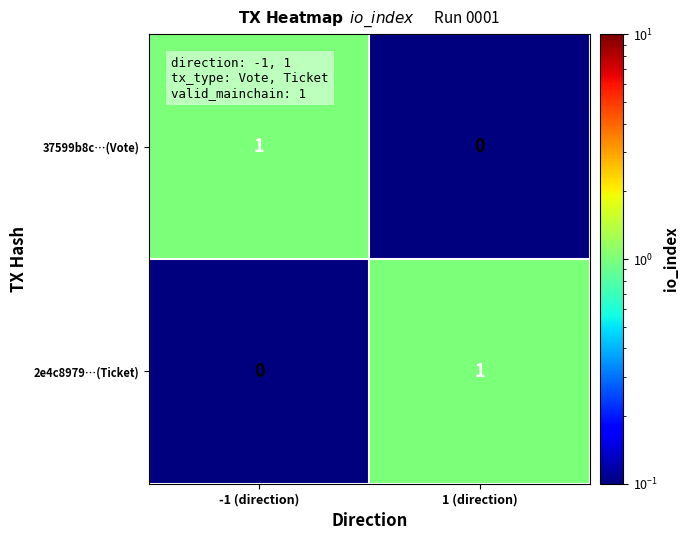

Is the value of 2e4c8979…(Ticket) at -1 (direction) greater than the value of 37599b8c…(Vote) at -1 (direction)?

No